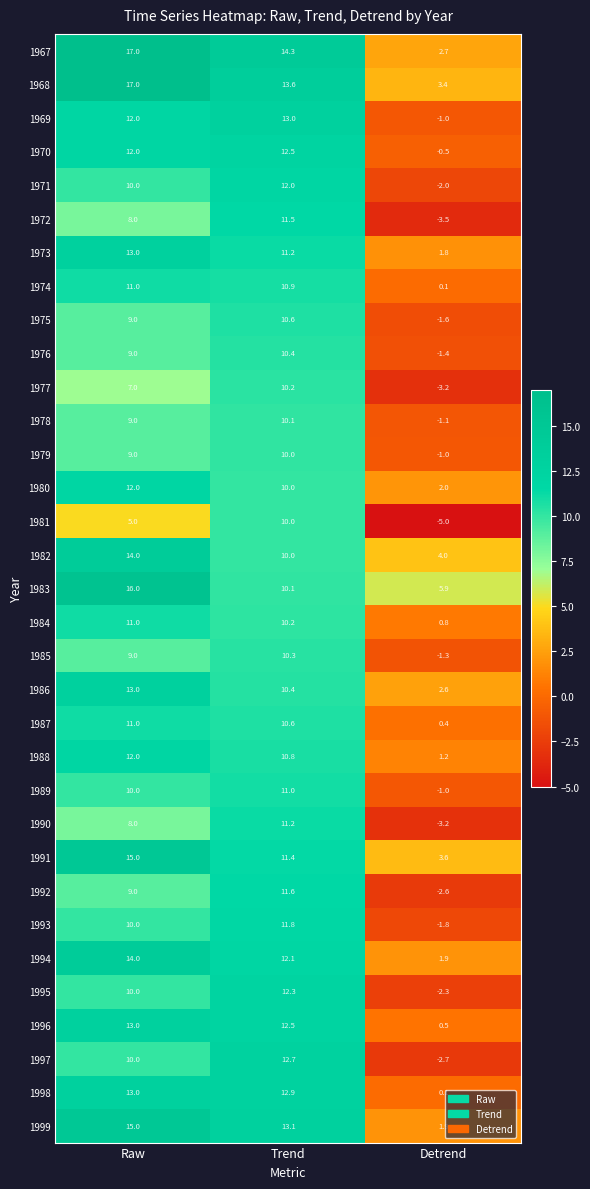

Which series has the largest range (max minus min)?

1997